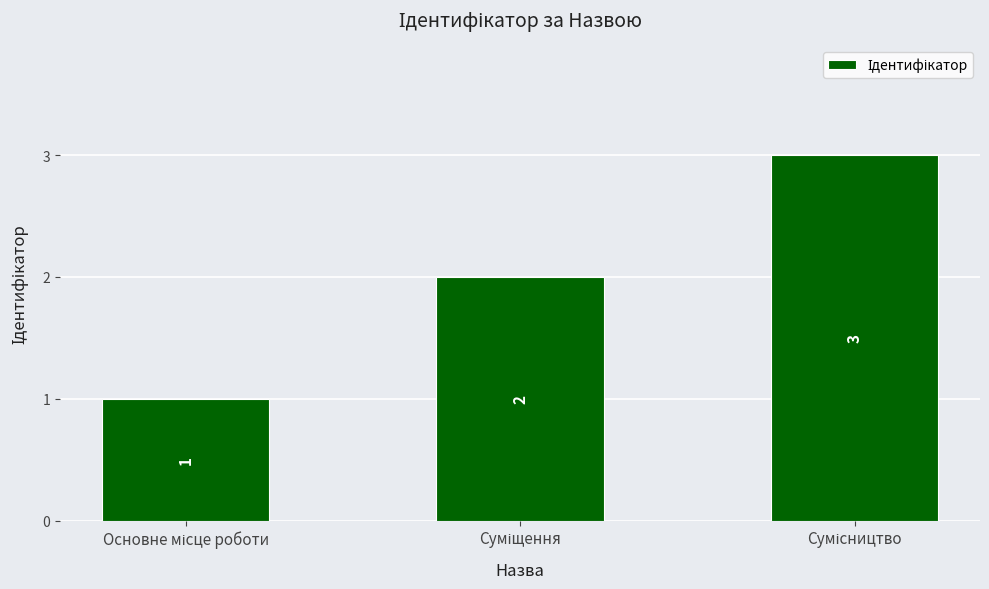

What is the maximum value shown in the chart?

3